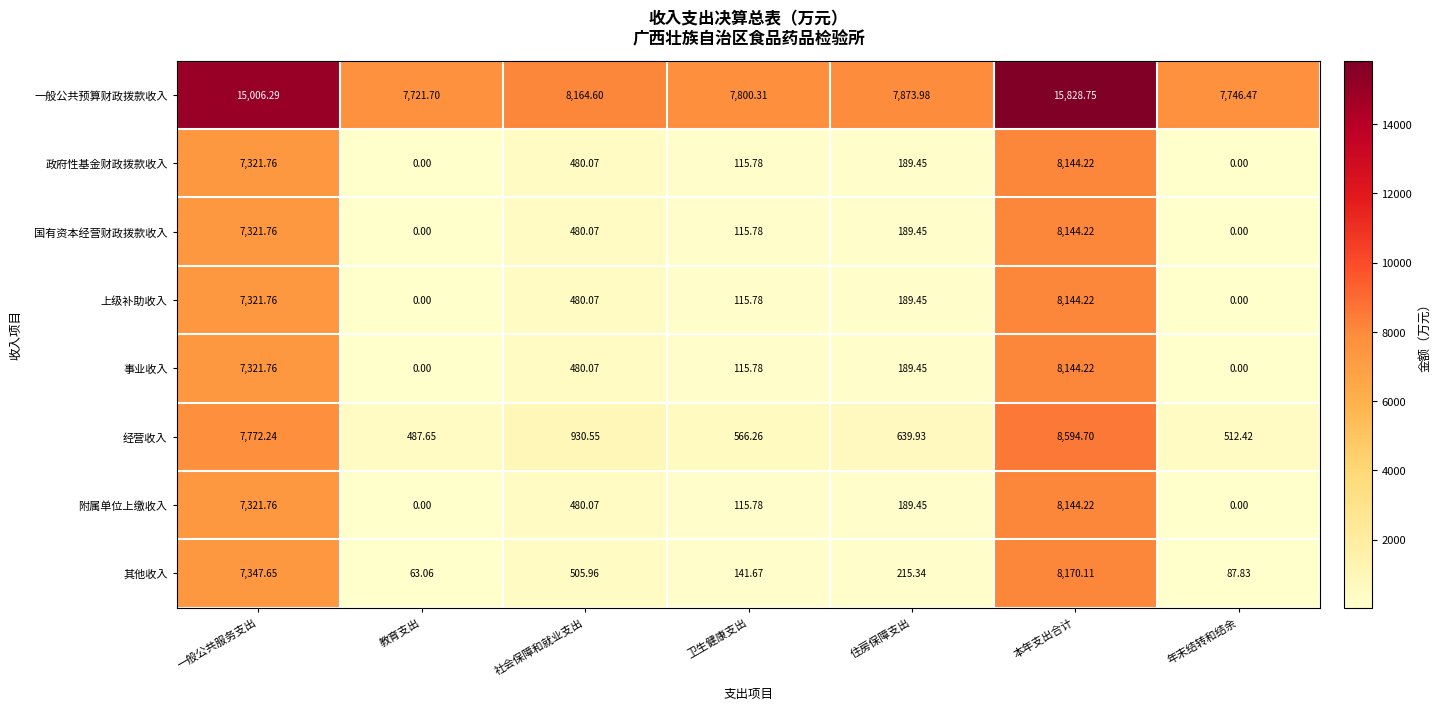

At which label does 经营收入 reach its minimum?

教育支出